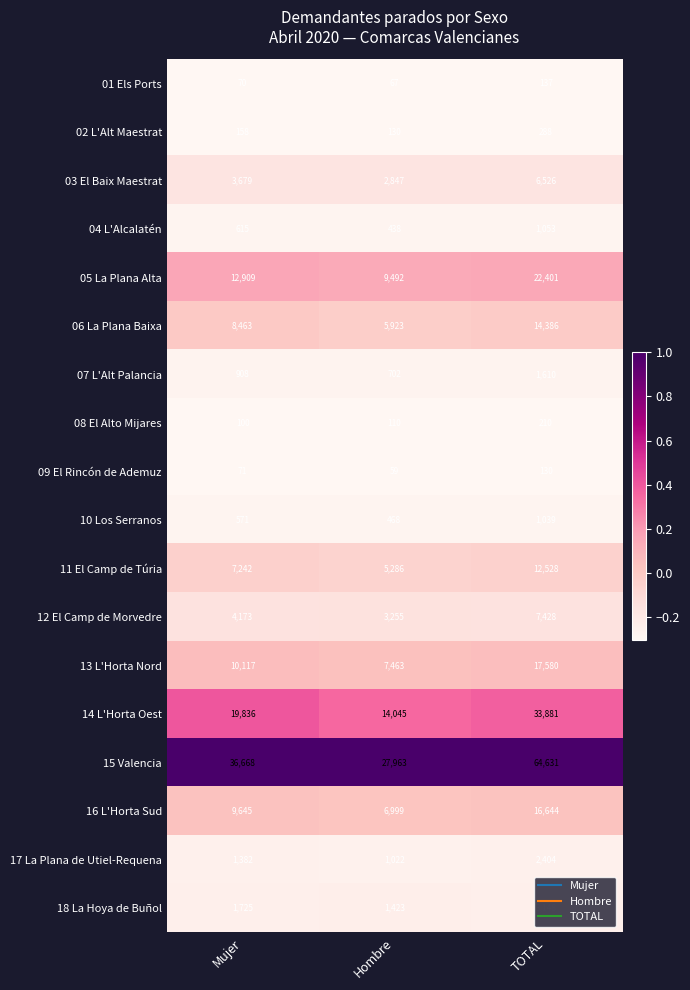

The value of 09 El Rincón de Ademuz at Hombre is 84. True or false?

False